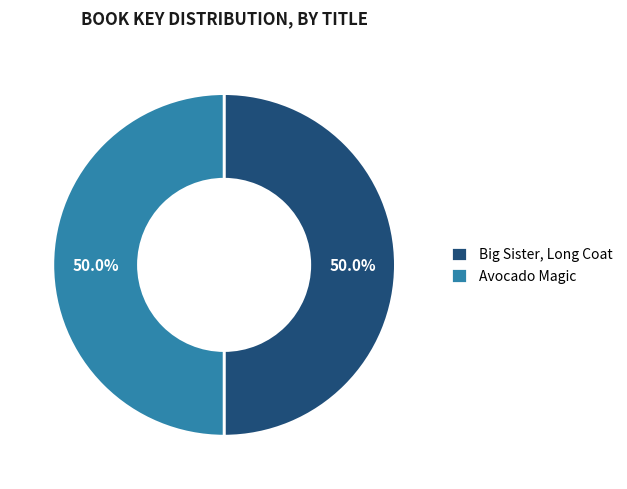

To the nearest percent, what portion does Avocado Magic represent?

50%